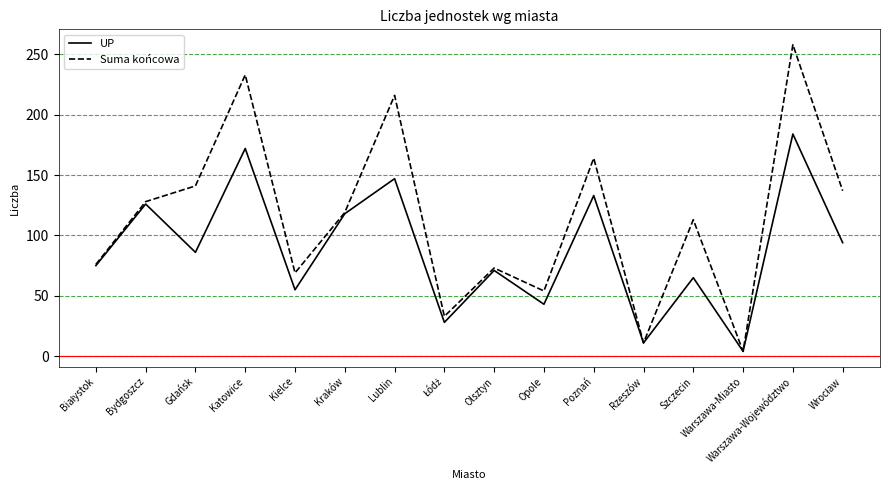

Which series has the widest spread of values?

Suma końcowa